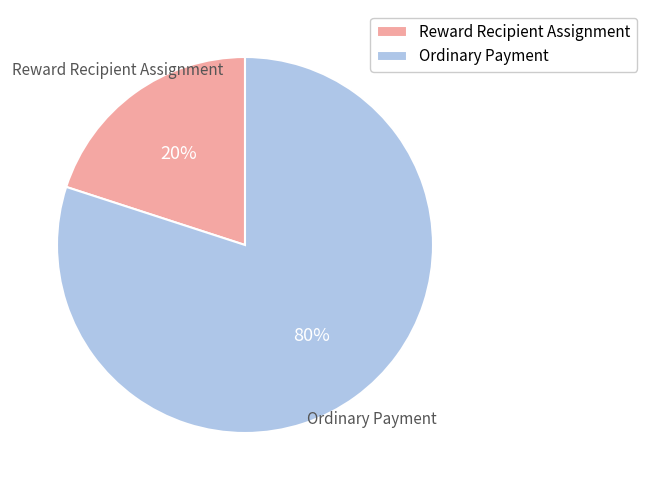

The Reward Recipient Assignment slice represents 15% of the pie. True or false?

False